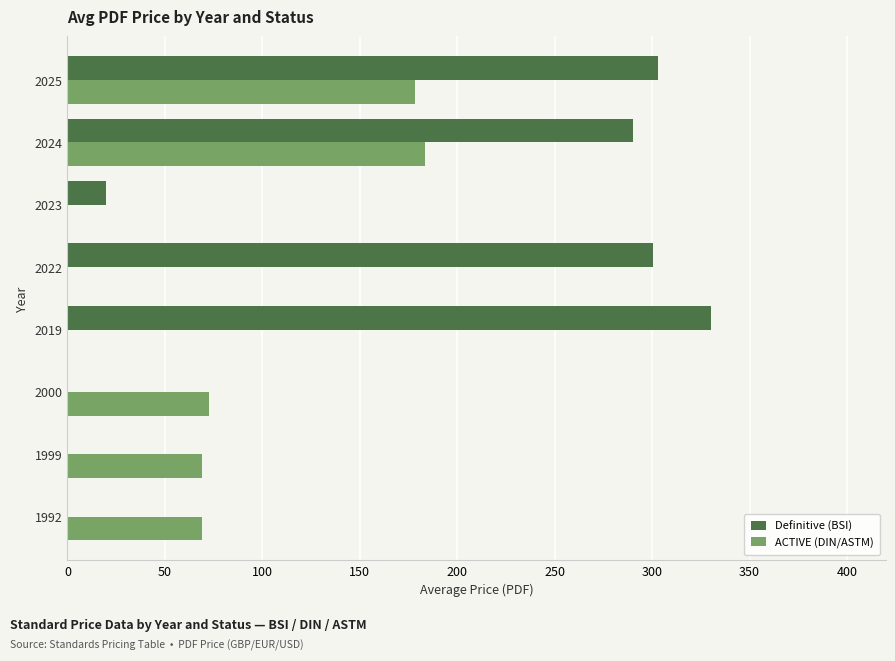

The value of ACTIVE (DIN/ASTM) at 1999 is 69.0. True or false?

True